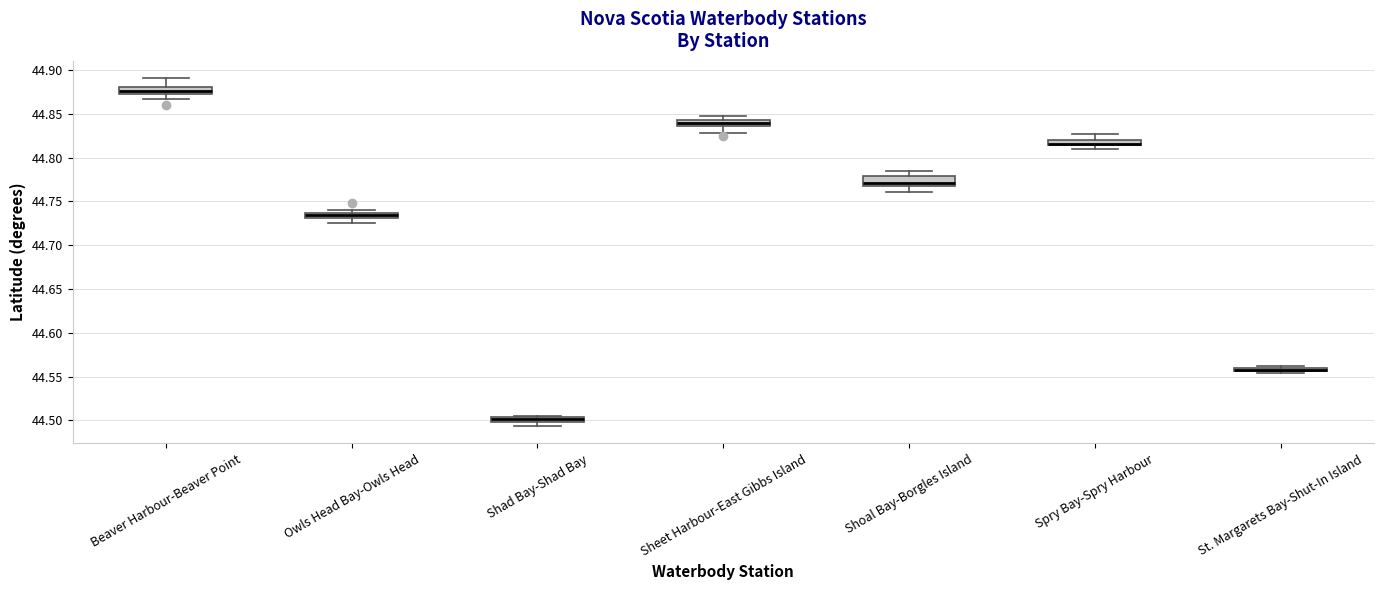

Where is the upper edge of the box for Sheet Harbour-East Gibbs Island on the y-axis? The values are not printed on the chart, so give them approximately, as read against the axis.

44.845